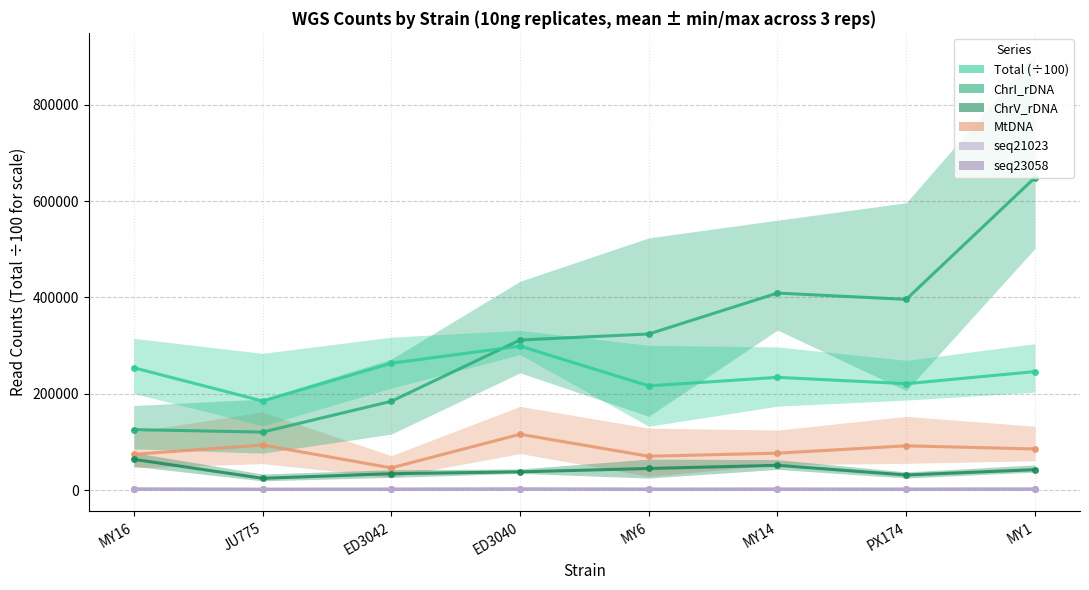

At MY14, list the series in order from smallest to largest.

seq23058, seq21023, ChrV_rDNA, MtDNA, Total, ChrI_rDNA